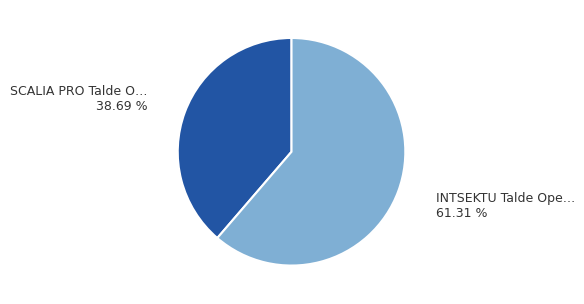

Is there a majority slice in this chart?

Yes